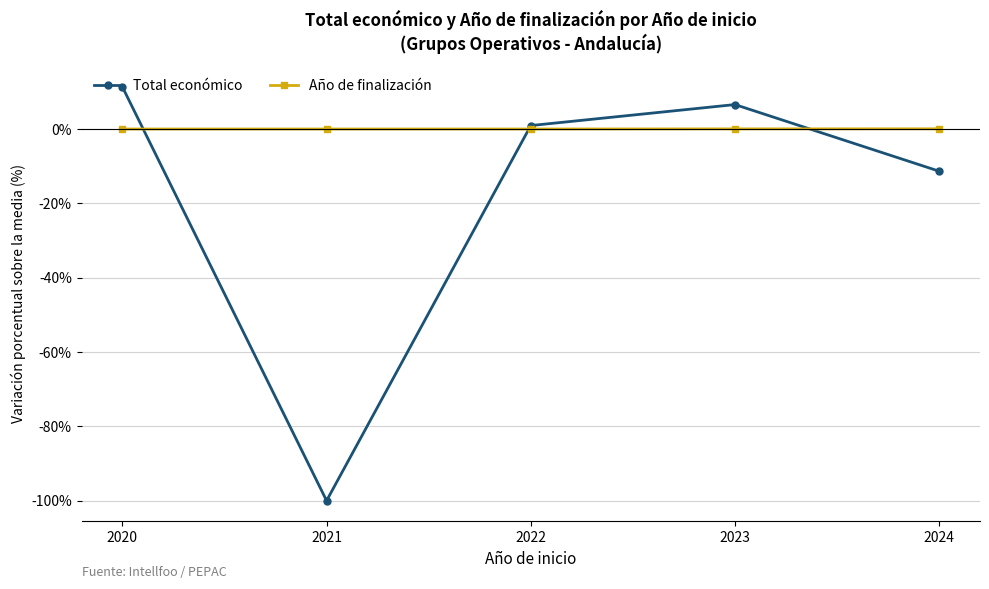

True or false: Total económico has a value of -100.0 at 2021.

True